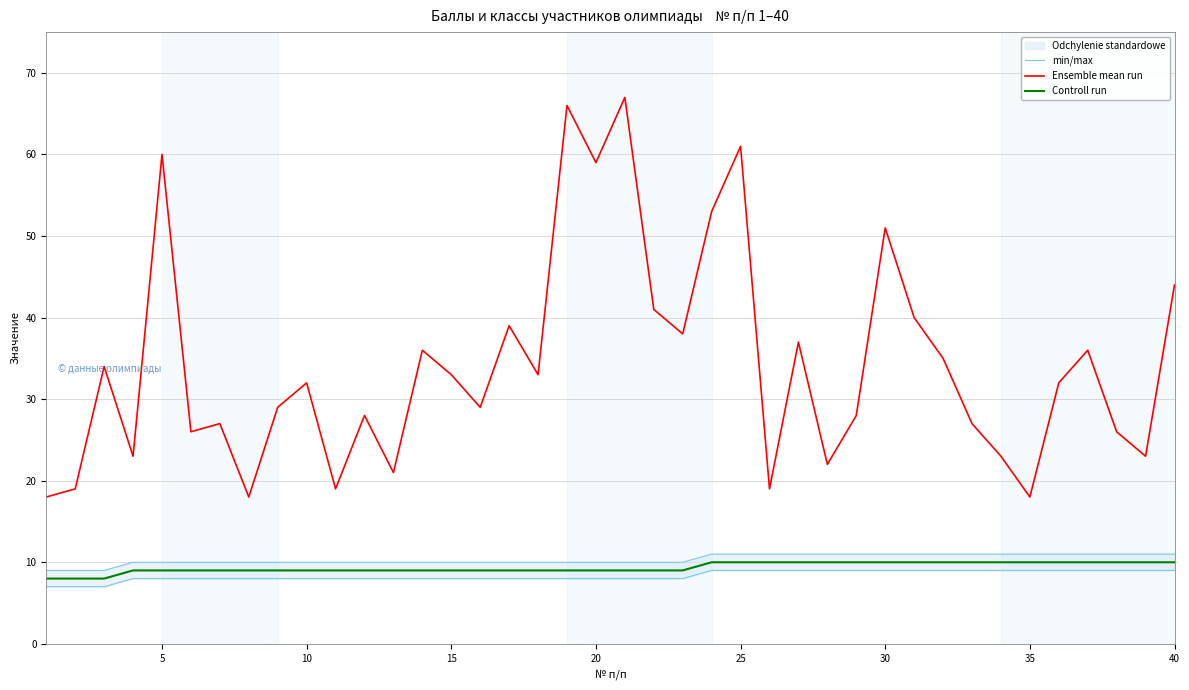

Count the number of data series in this chart.

3